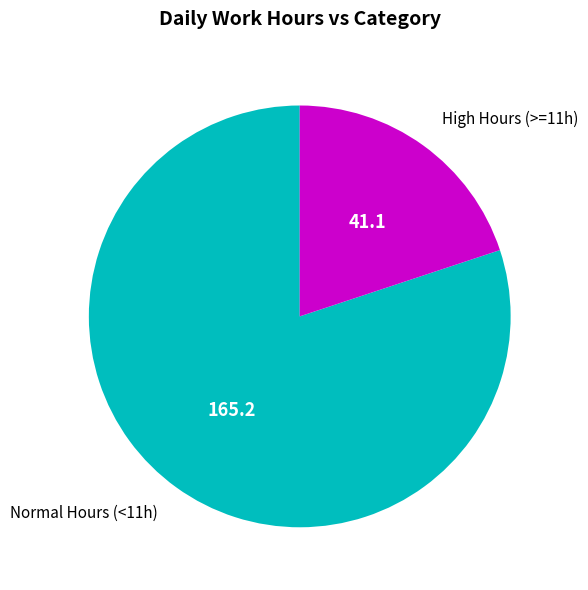

Does any single category account for the majority?

Yes